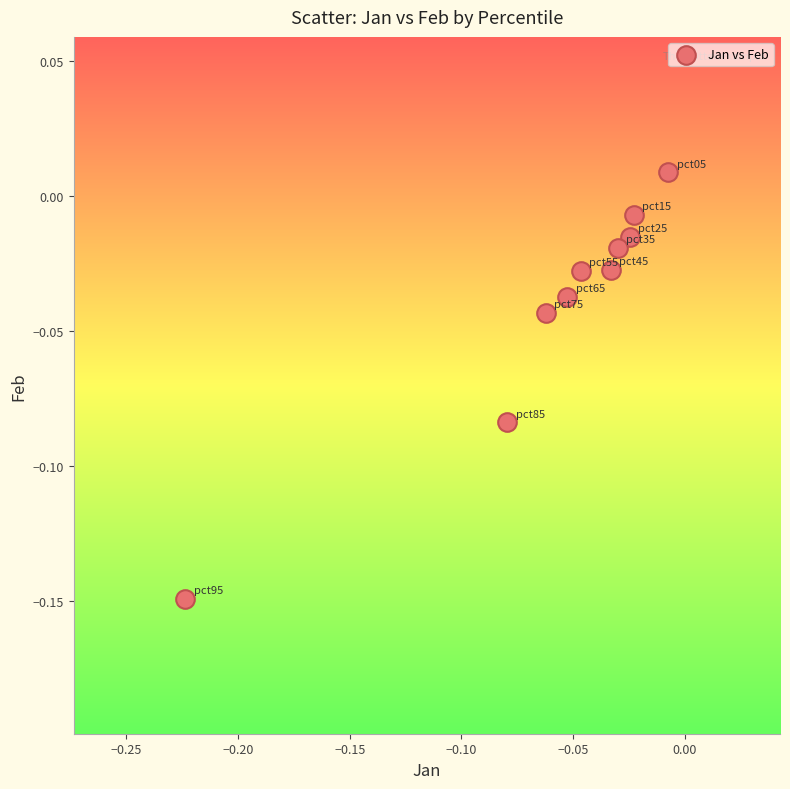

How many points are shown in the scatter plot?

10